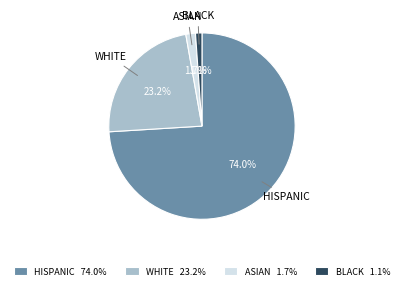

Is there a majority slice in this chart?

Yes